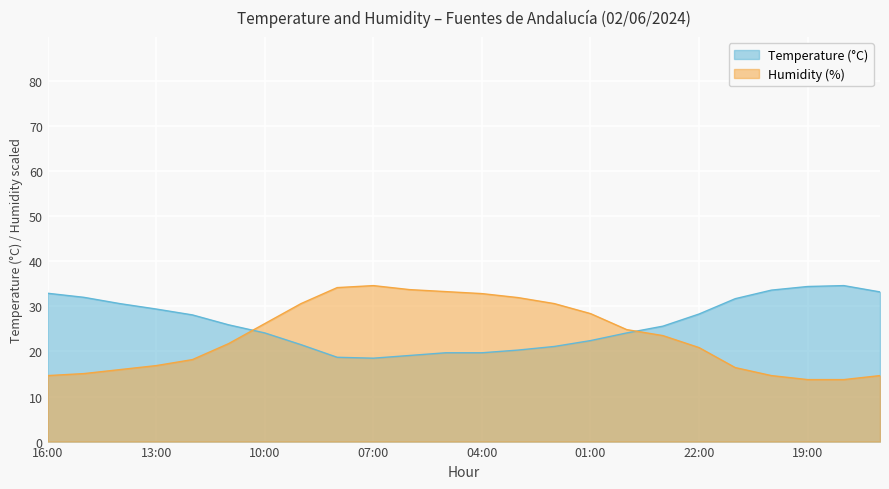

What is the minimum value shown in the chart?

13.8